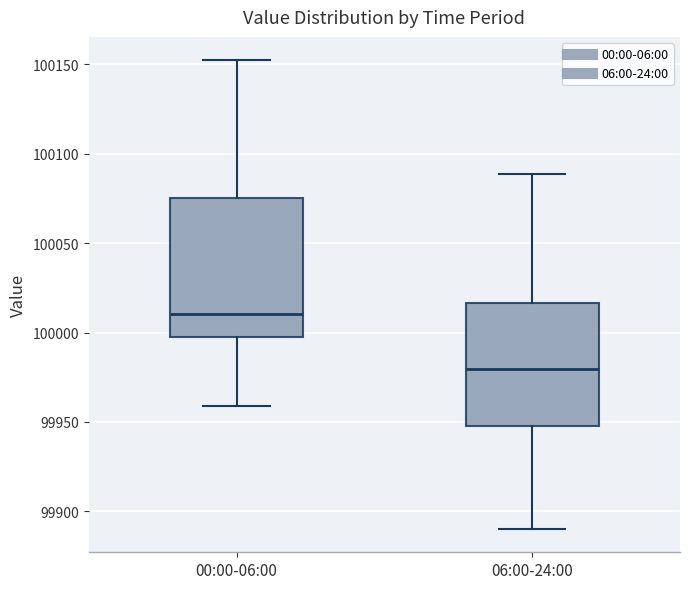

Where does the median line of the box for 00:00-06:00 sit on the y-axis? The values are not printed on the chart, so give them approximately, as read against the axis.

100010